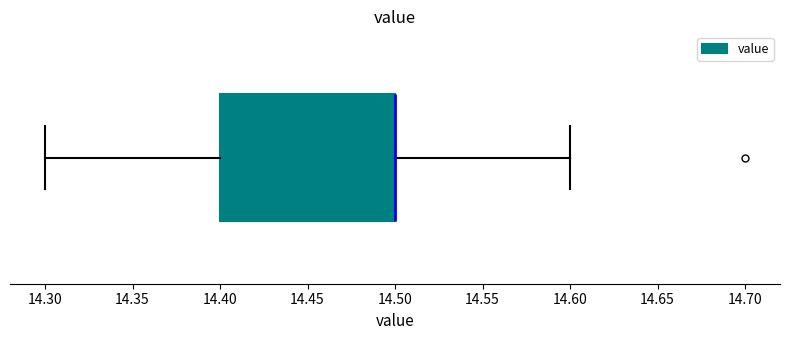

Where is the right edge of the box on the x-axis? The values are not printed on the chart, so give them approximately, as read against the axis.

14.5